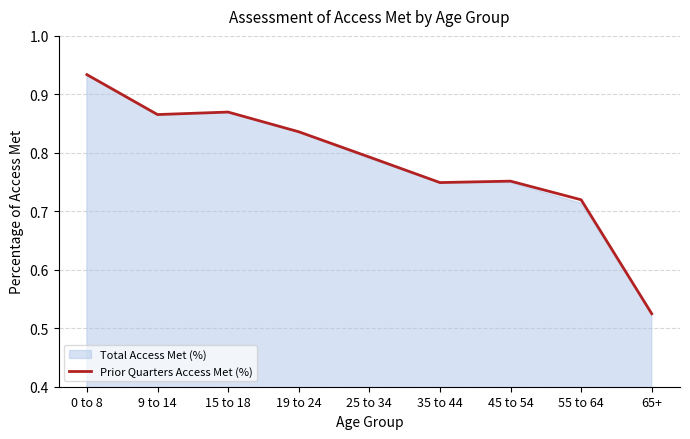

What is the maximum value shown in the chart?

0.9